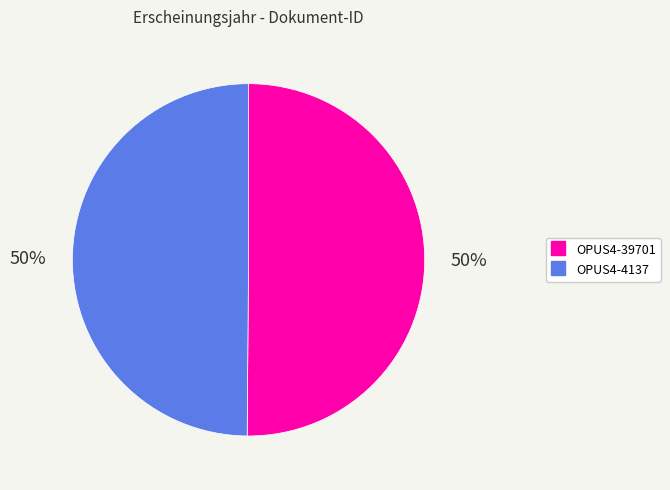

How many slices are in this pie chart?

2